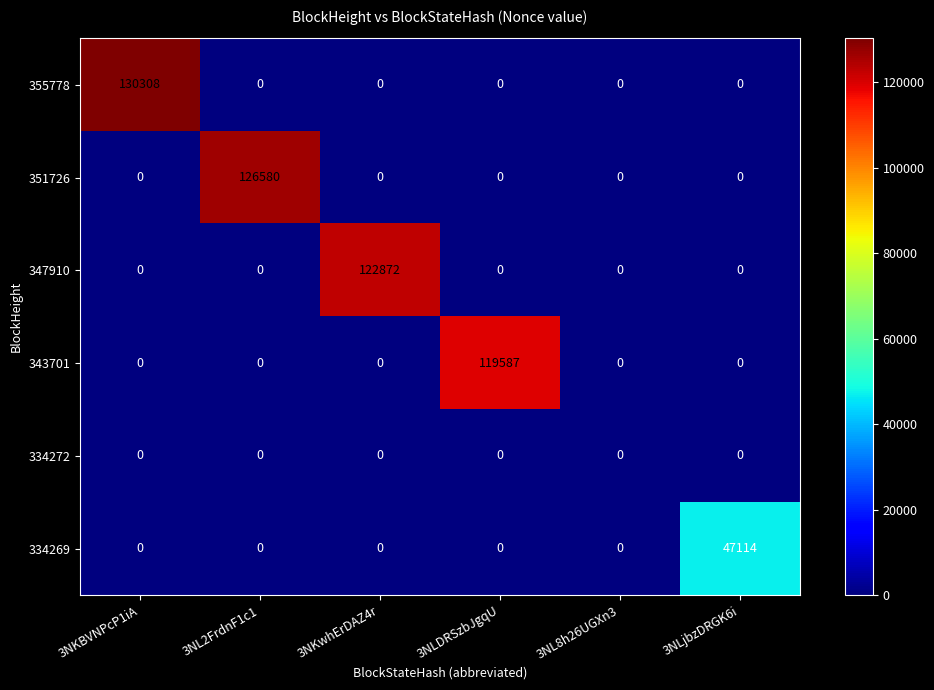

Is it true that 334269 equals 0 at 3NLDRSzbJgqU?

True